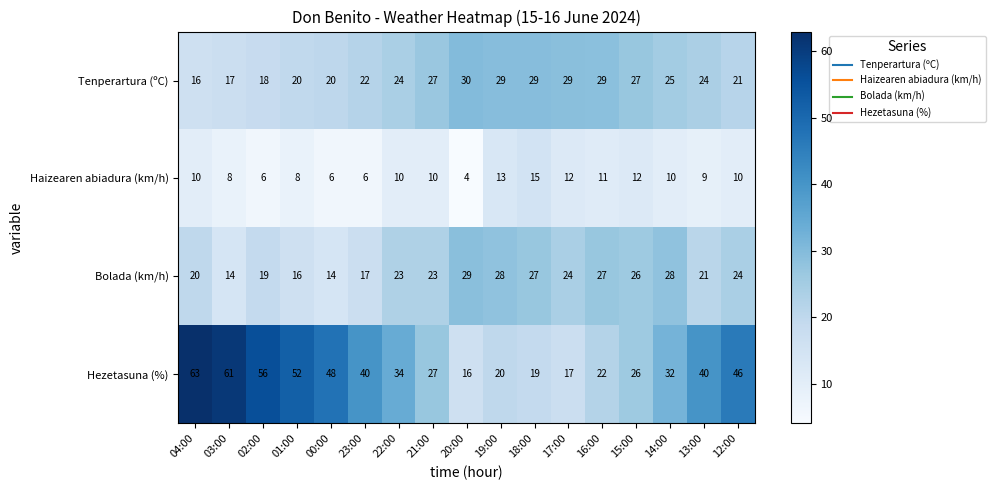

What is the difference between the Bolada (km/h) values at 15:00 and 03:00?

12